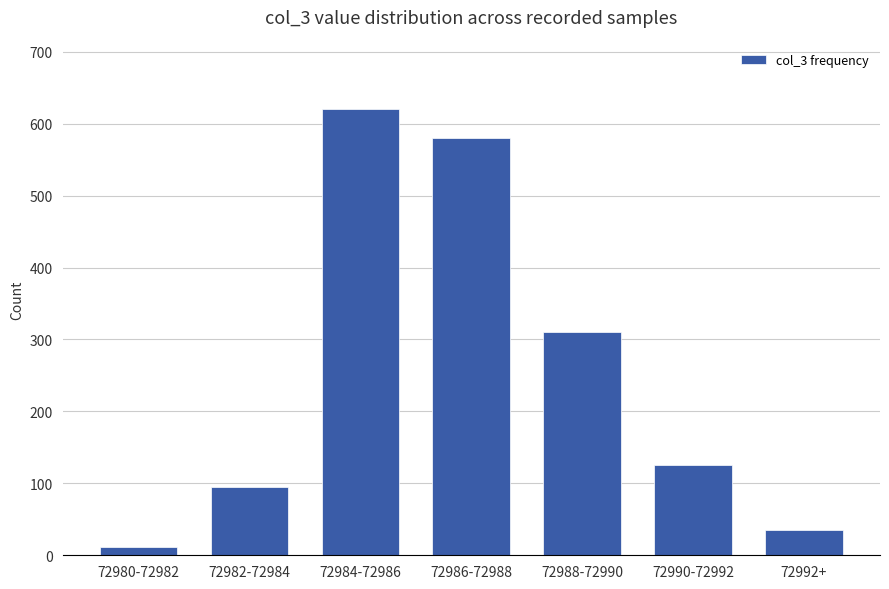

The chart shows a value of 59 at 72992+. True or false?

False